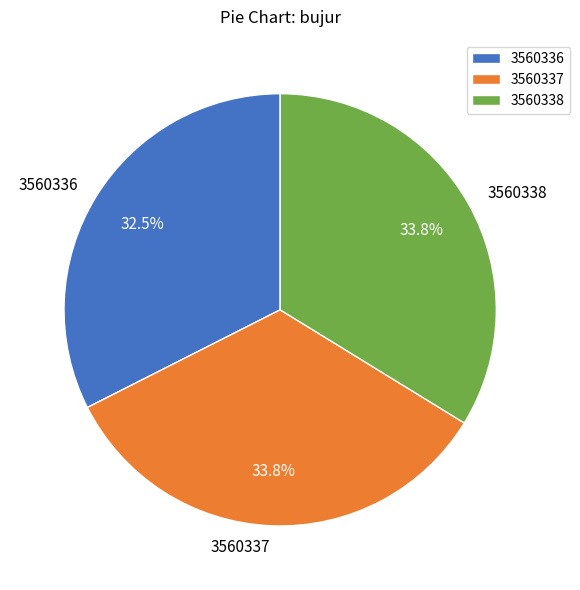

What percentage do 3560337 and 3560338 together represent?

67.5%